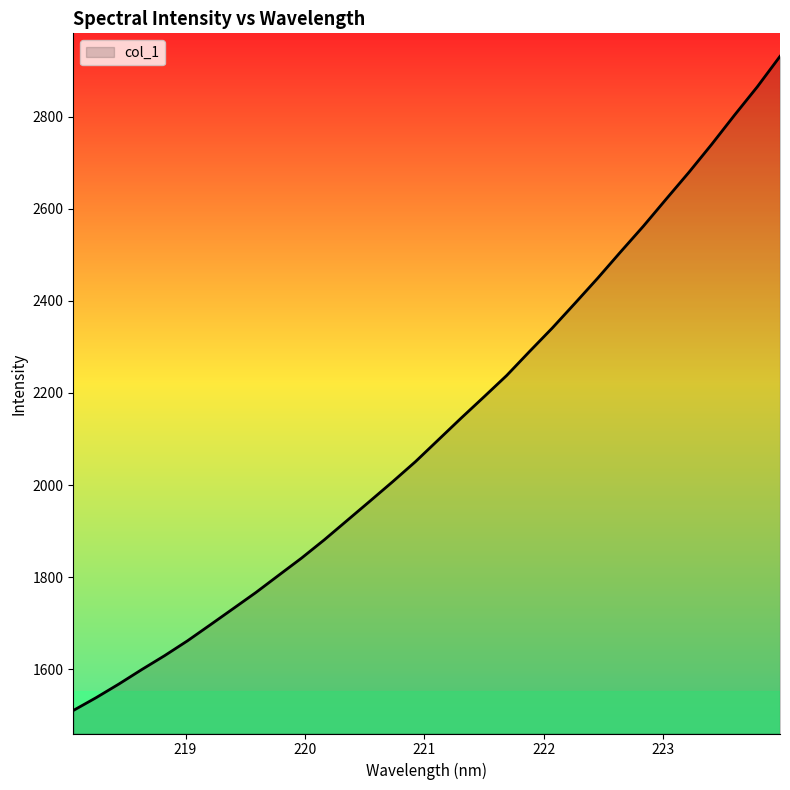

What is the greatest value displayed?

2931.5